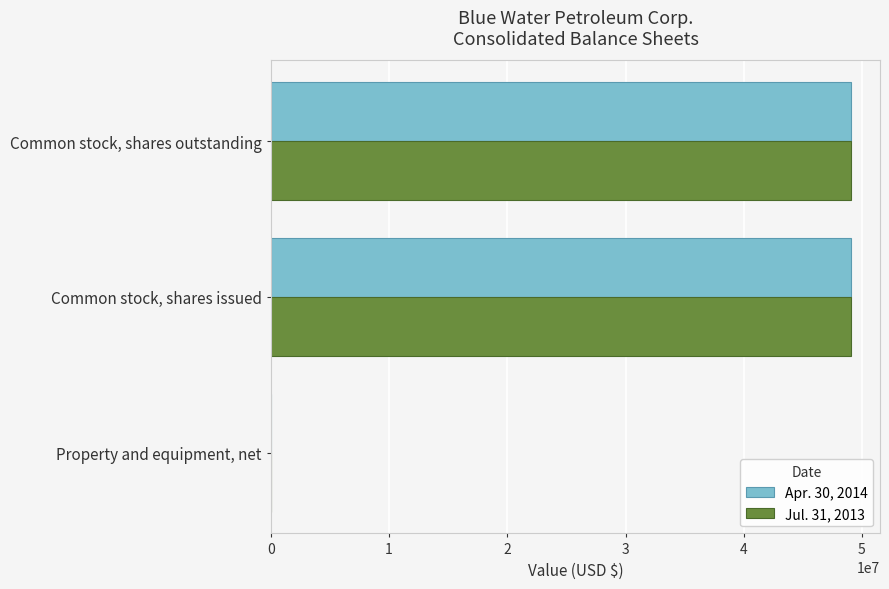

Is it true that Apr. 30, 2014 equals 49071666 at Common stock, shares outstanding?

True